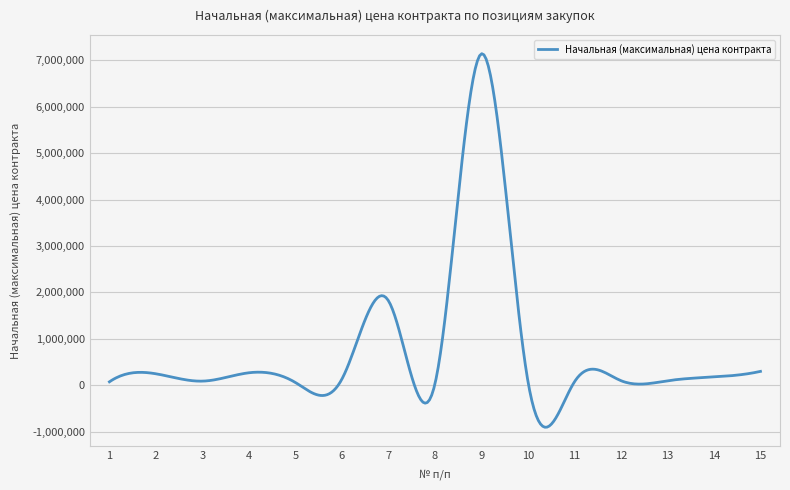

What is the maximum value shown in the chart?

7142069.0